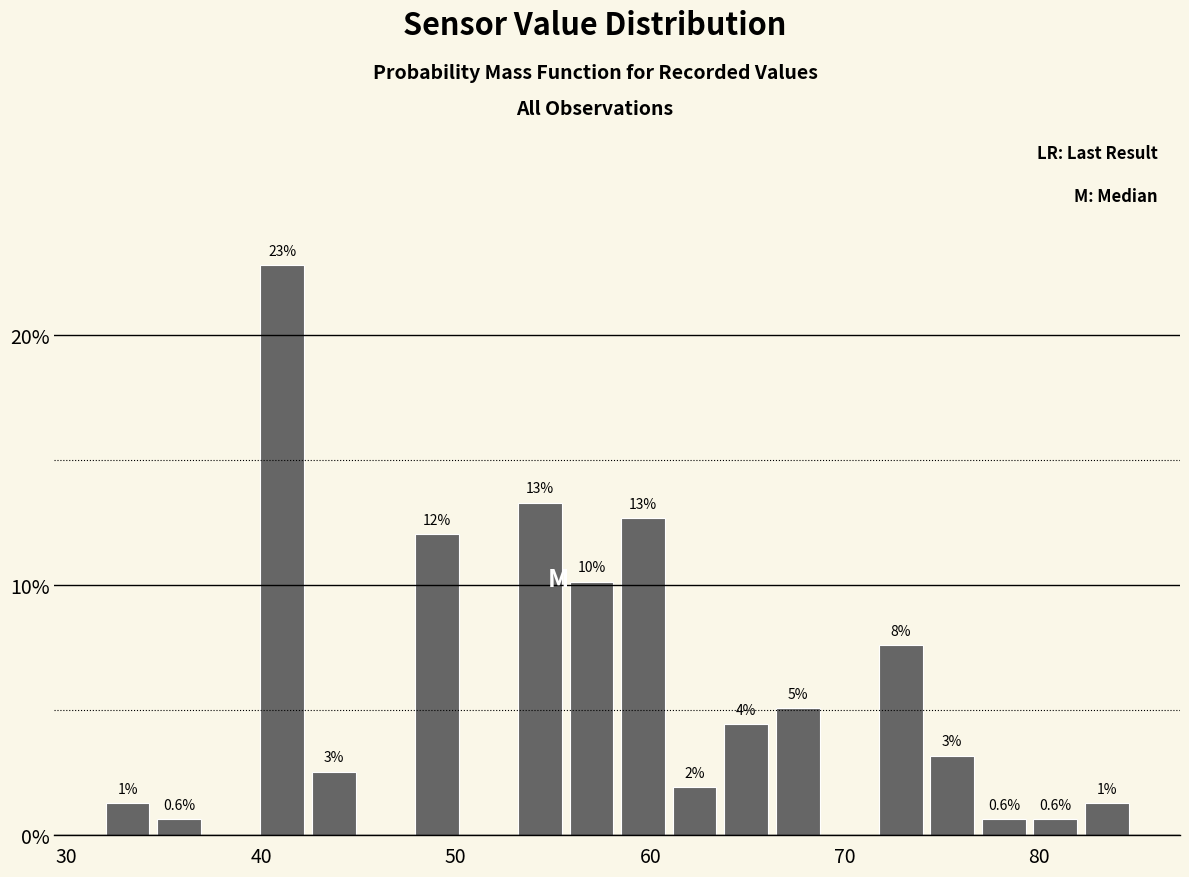

Read against the x-axis, roughly where is the centre of the tallest bar?

41